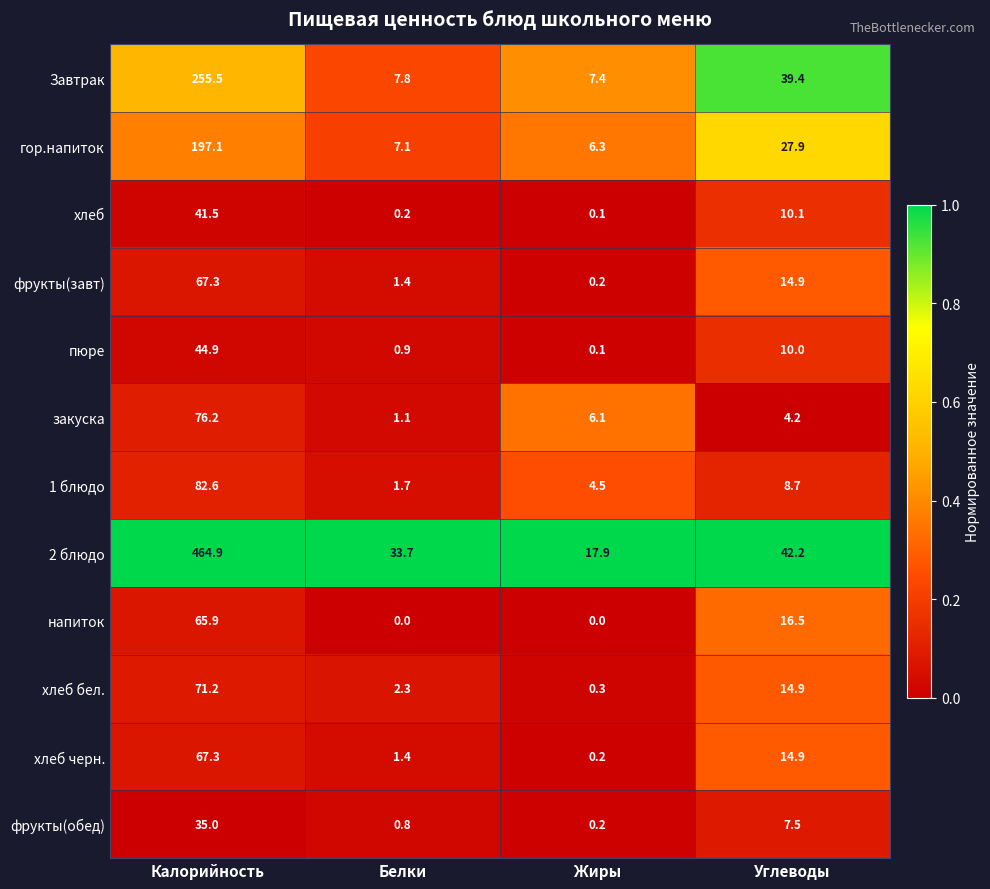

What is the difference between the highest and lowest values at Калорийность?

429.9